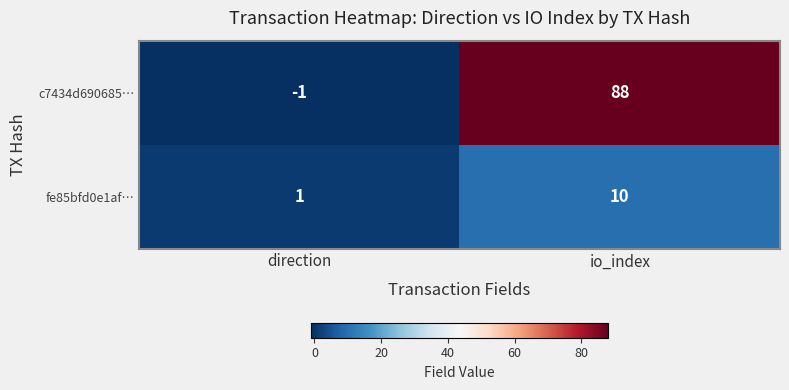

At which label is fe85bfd0e1af… closest to 5?

direction